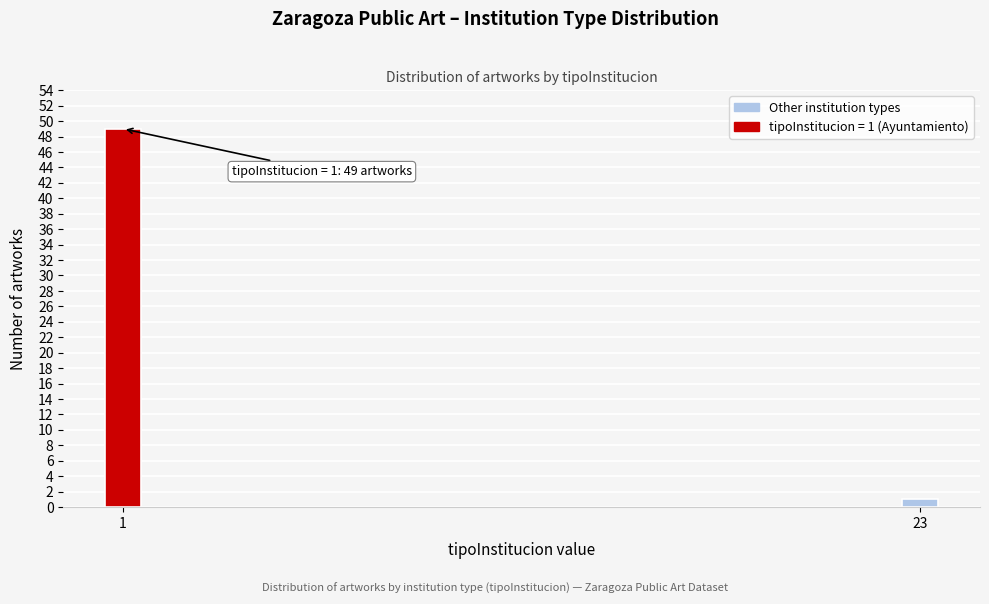

Reading right to left, what are all the values shown in this chart?

23=1	1=49